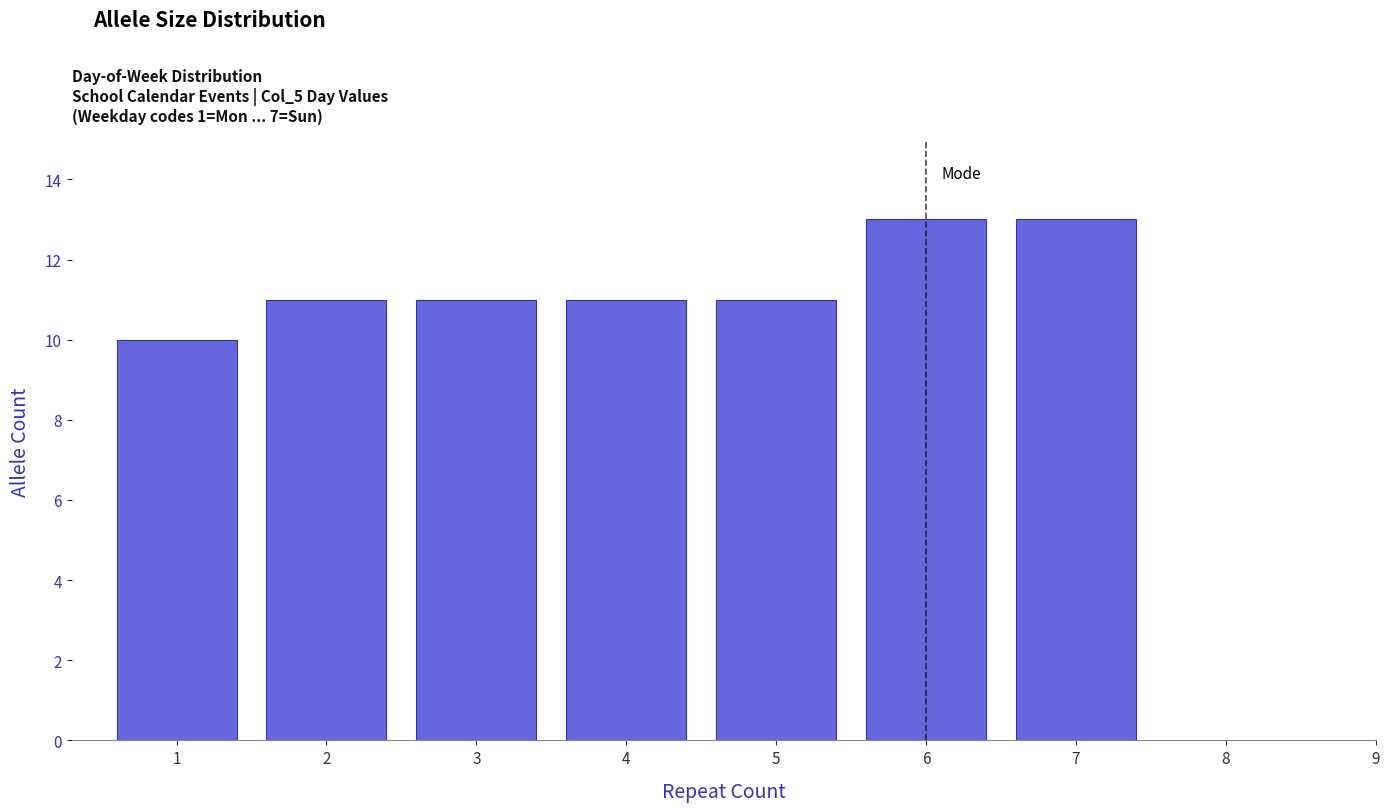

Reading right to left, extract all data points from this chart.

13	13	11	11	11	11	10